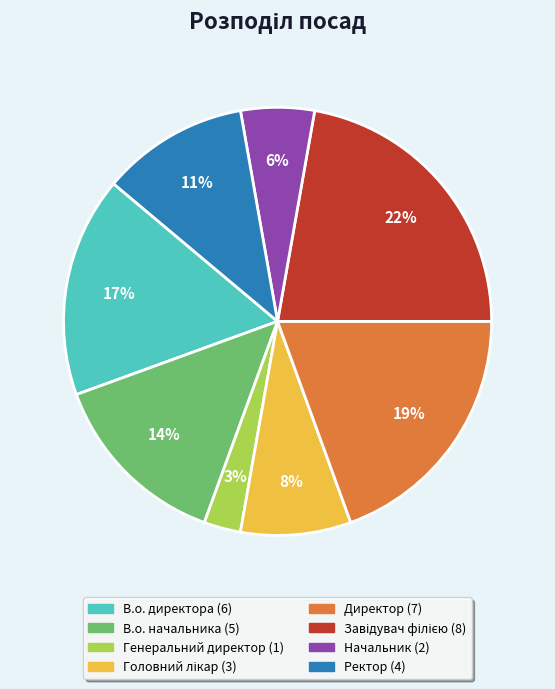

The В.о. начальника slice represents 14% of the pie. True or false?

True